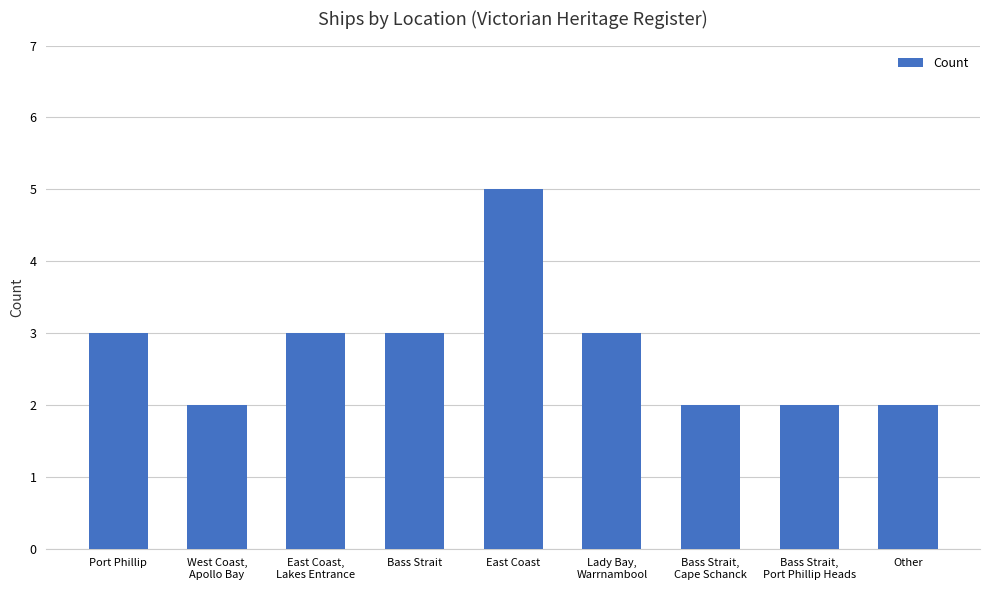

Reading left to right, list all the values displayed in this chart.

Port Phillip=3	West Coast,
Apollo Bay=2	East Coast,
Lakes Entrance=3	Bass Strait=3	East Coast=5	Lady Bay,
Warrnambool=3	Bass Strait,
Cape Schanck=2	Bass Strait,
Port Phillip Heads=2	Other=2